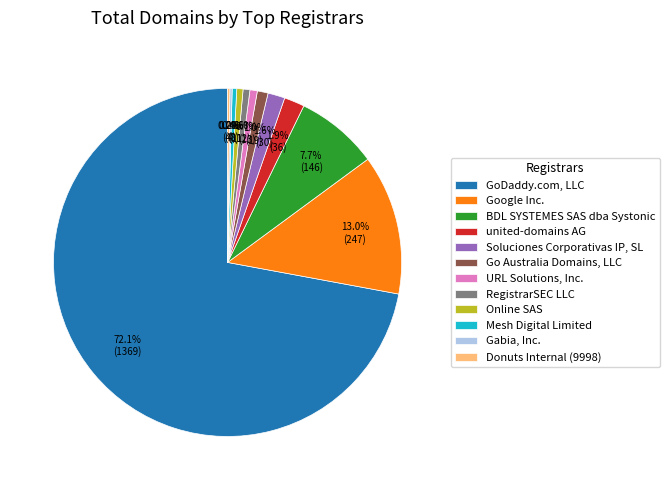

To the nearest percent, what portion does URL Solutions, Inc. represent?

1%